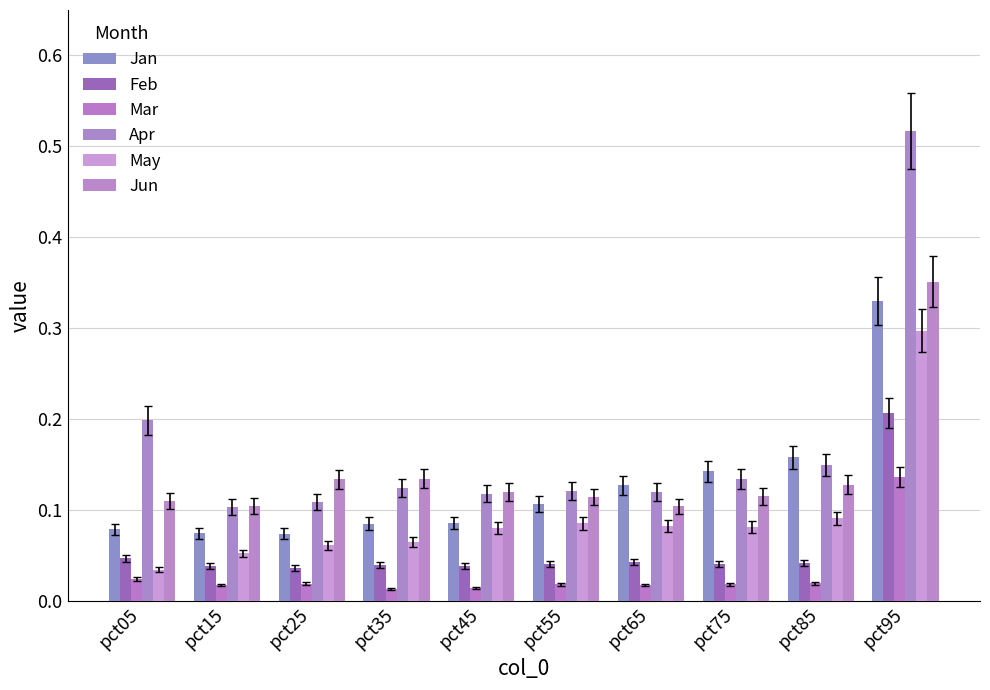

How many Jun values are between 0 and 1?

10